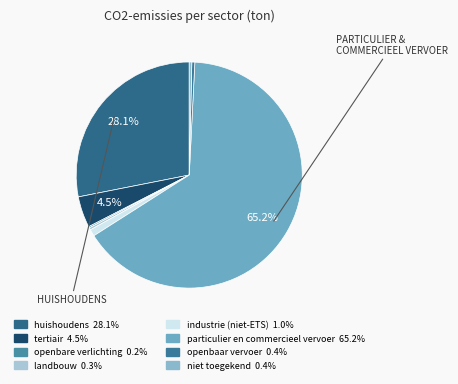

Which has a higher value, landbouw or openbare verlichting?

landbouw